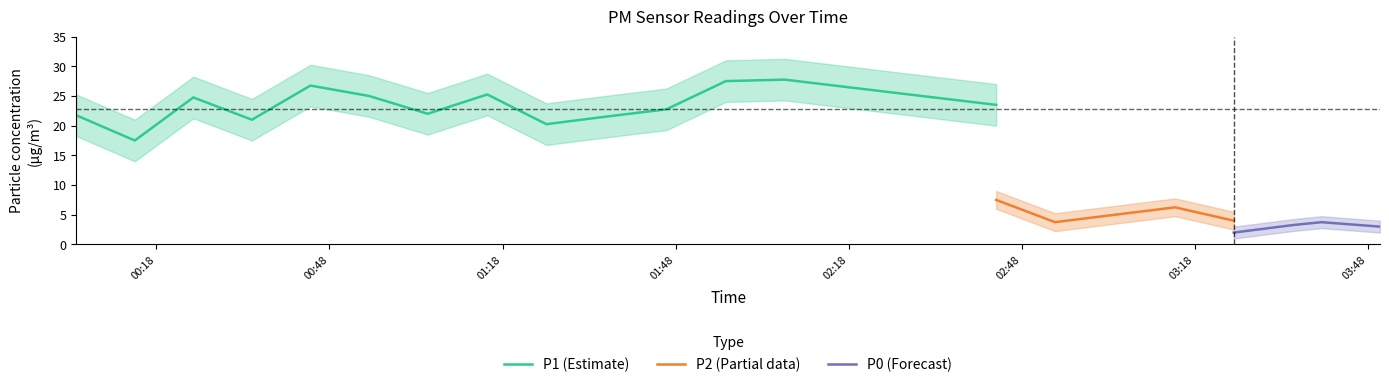

True or false: P1 has more than 0 points higher than both neighbors.

True